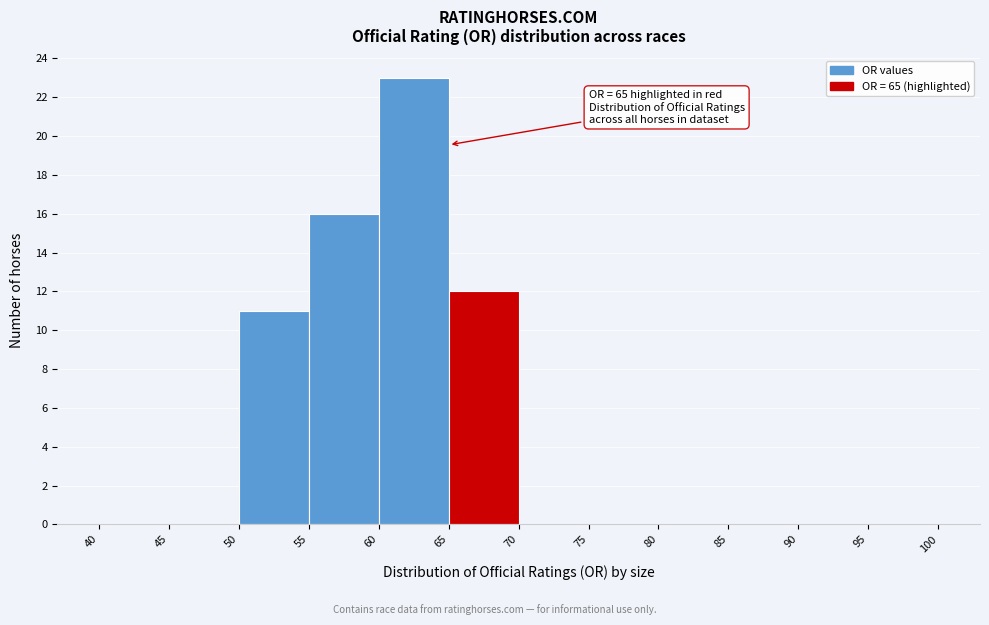

Over which range of the x-axis is the bar tallest?

60 to 65